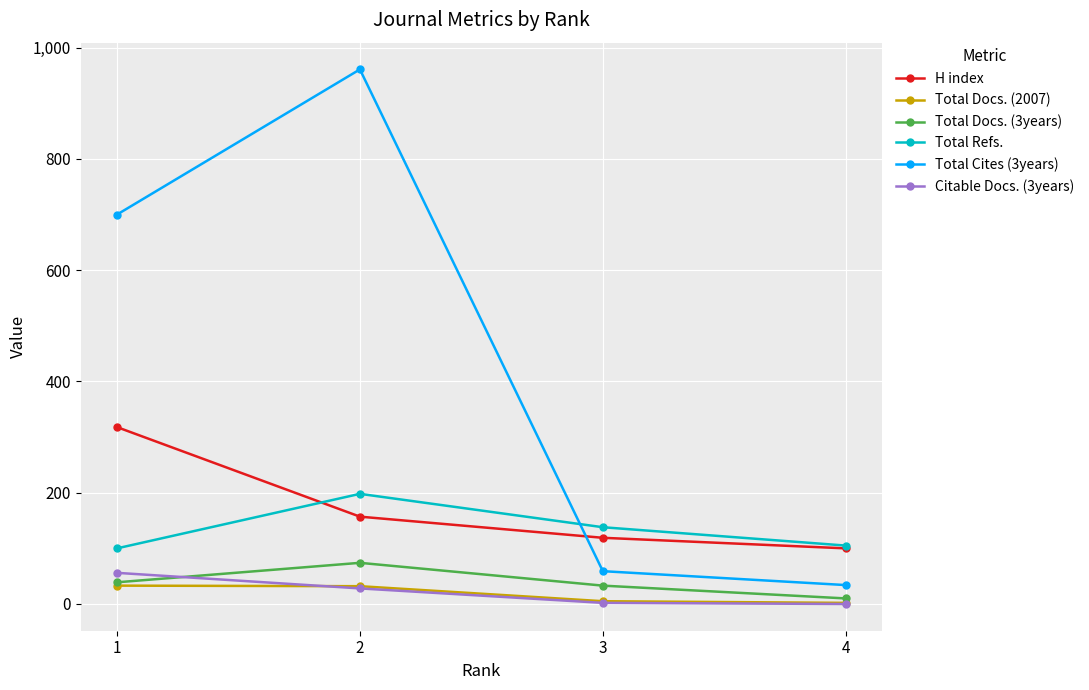

List the series in order of their peak value, highest first.

Total Cites (3years), H index, Total Refs., Total Docs. (3years), Citable Docs. (3years), Total Docs. (2007)